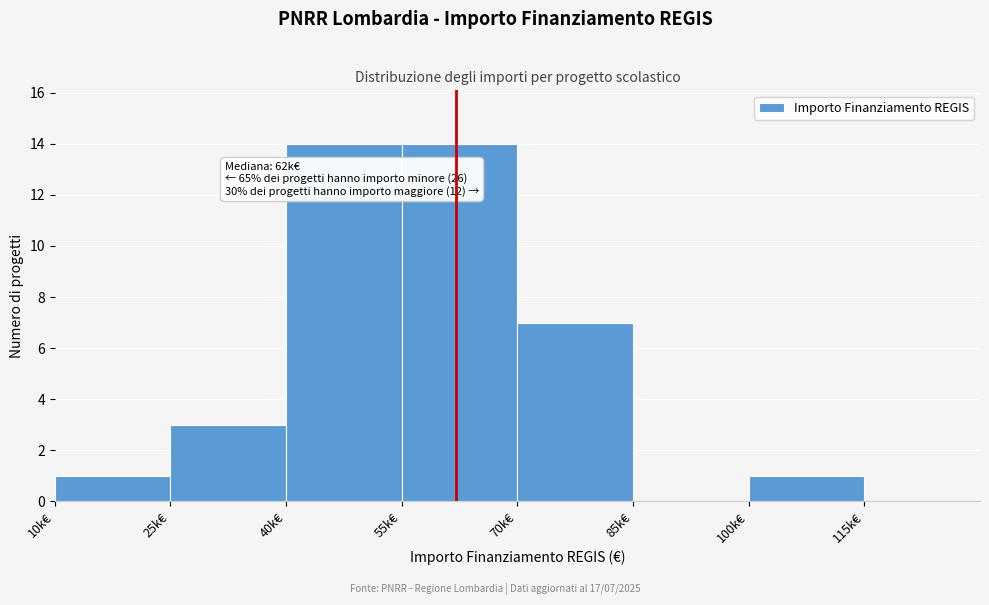

Reading left to right, extract all data points from this chart.

10k€=1	25k€=3	40k€=14	55k€=14	70k€=7	85k€=0	100k€=1	115k€=0